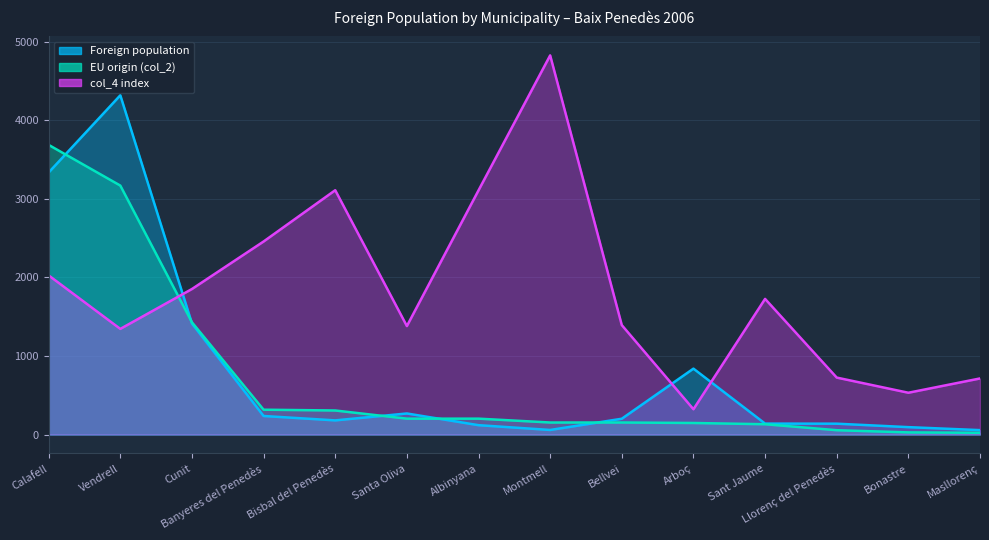

Where do EU origin (col_2) and col_4 index first cross each other?

Vendrell and Cunit